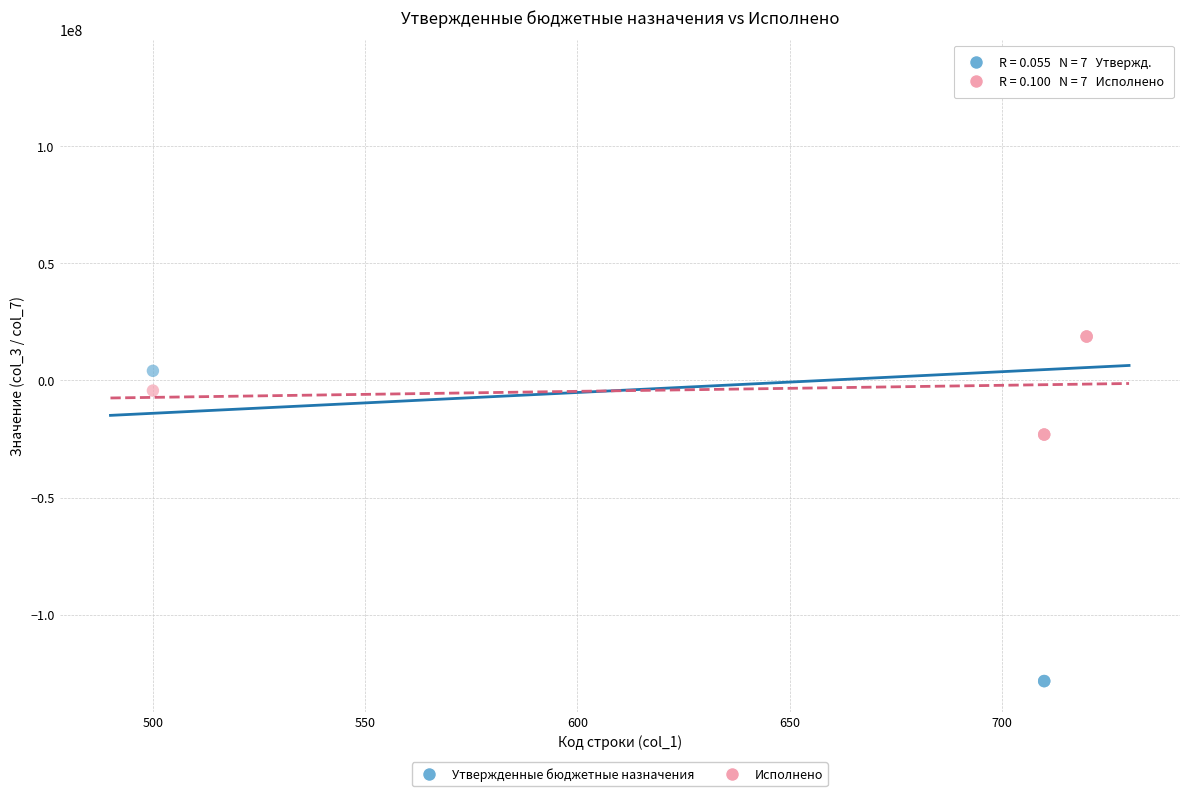

Which series reaches the maximum Y coordinate?

Утвержденные бюджетные назначения